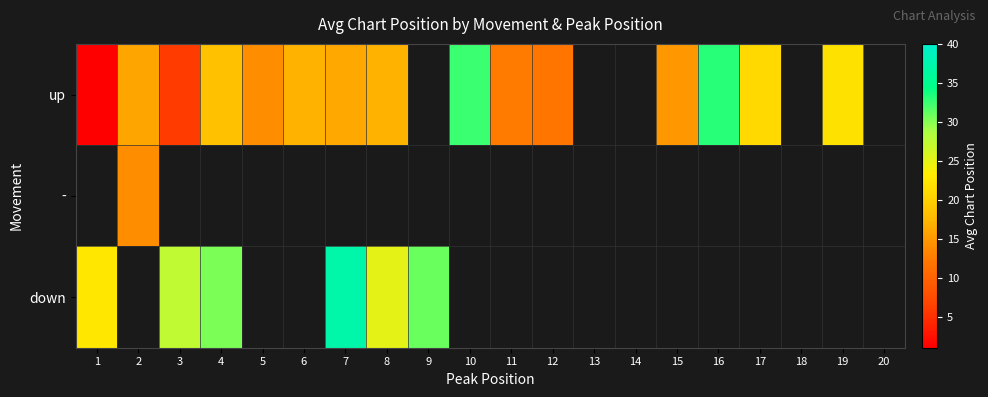

How many categories are shown in the chart?

20